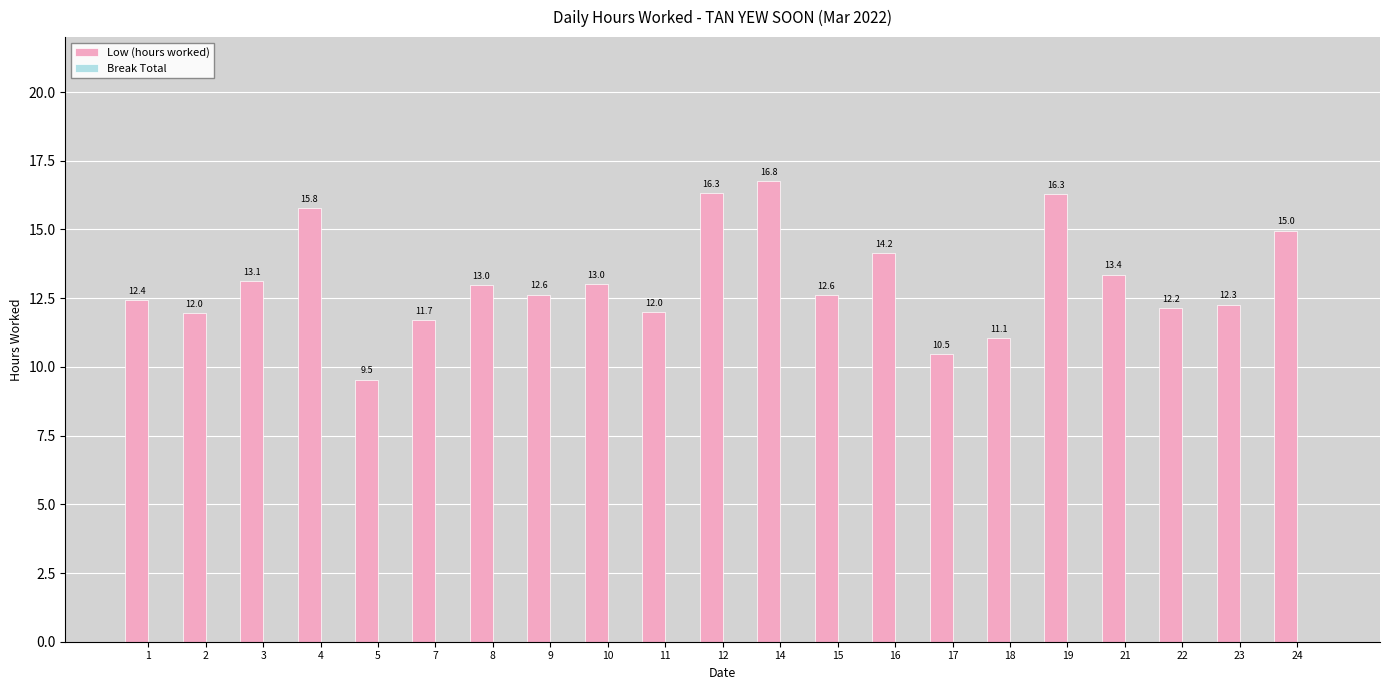

What is the difference between the values at 7 and 5?

2.2